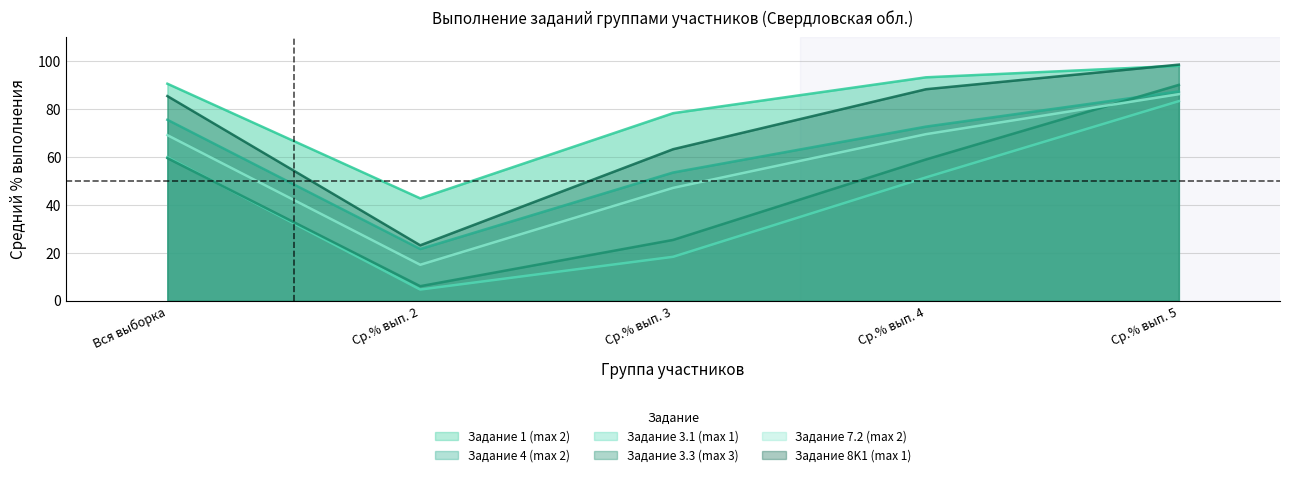

Rank the series at Вся выборка from lowest to highest value.

Задание 3.3 (max 3), Задание 3.1 (max 1), Задание 7.2 (max 2), Задание 4 (max 2), Задание 8K1 (max 1), Задание 1 (max 2)